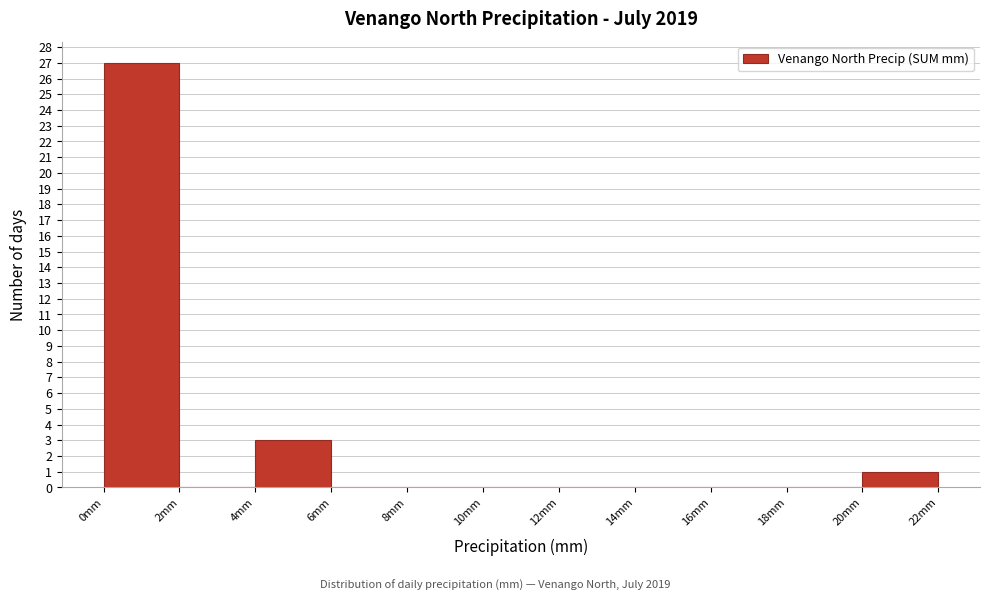

Reading left to right, transcribe this chart: for each bar, give the range it covers on the x-axis and its height. The values are not printed on the chart, so give them approximately, as read against the axis.

0 to 2: 27
2 to 4: 0
4 to 6: 3
6 to 8: 0
8 to 10: 0
10 to 12: 0
12 to 14: 0
14 to 16: 0
16 to 18: 0
18 to 20: 0
20 to 22: 1